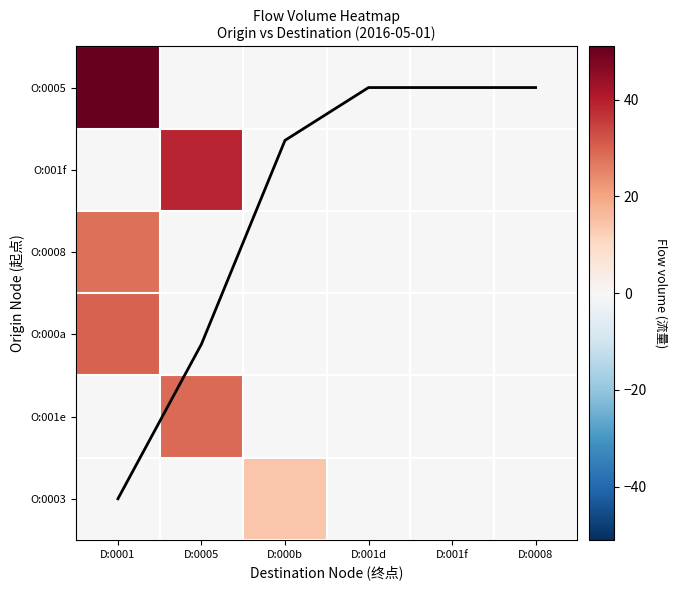

What is the total value across all series at D:0001?

114.0